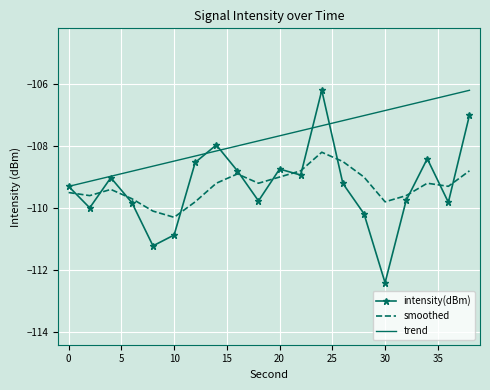

Is it true that smoothed equals -190.2 at 30?

False